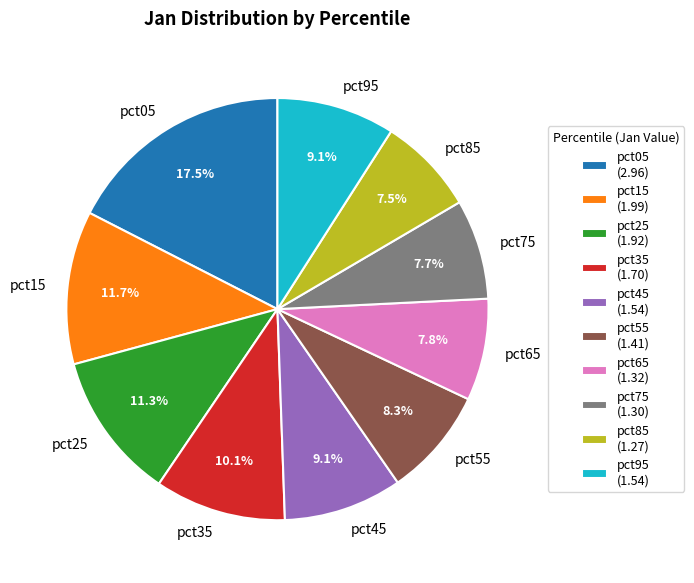

Approximately how many times larger is the value at pct45 compared to pct65?

1.2